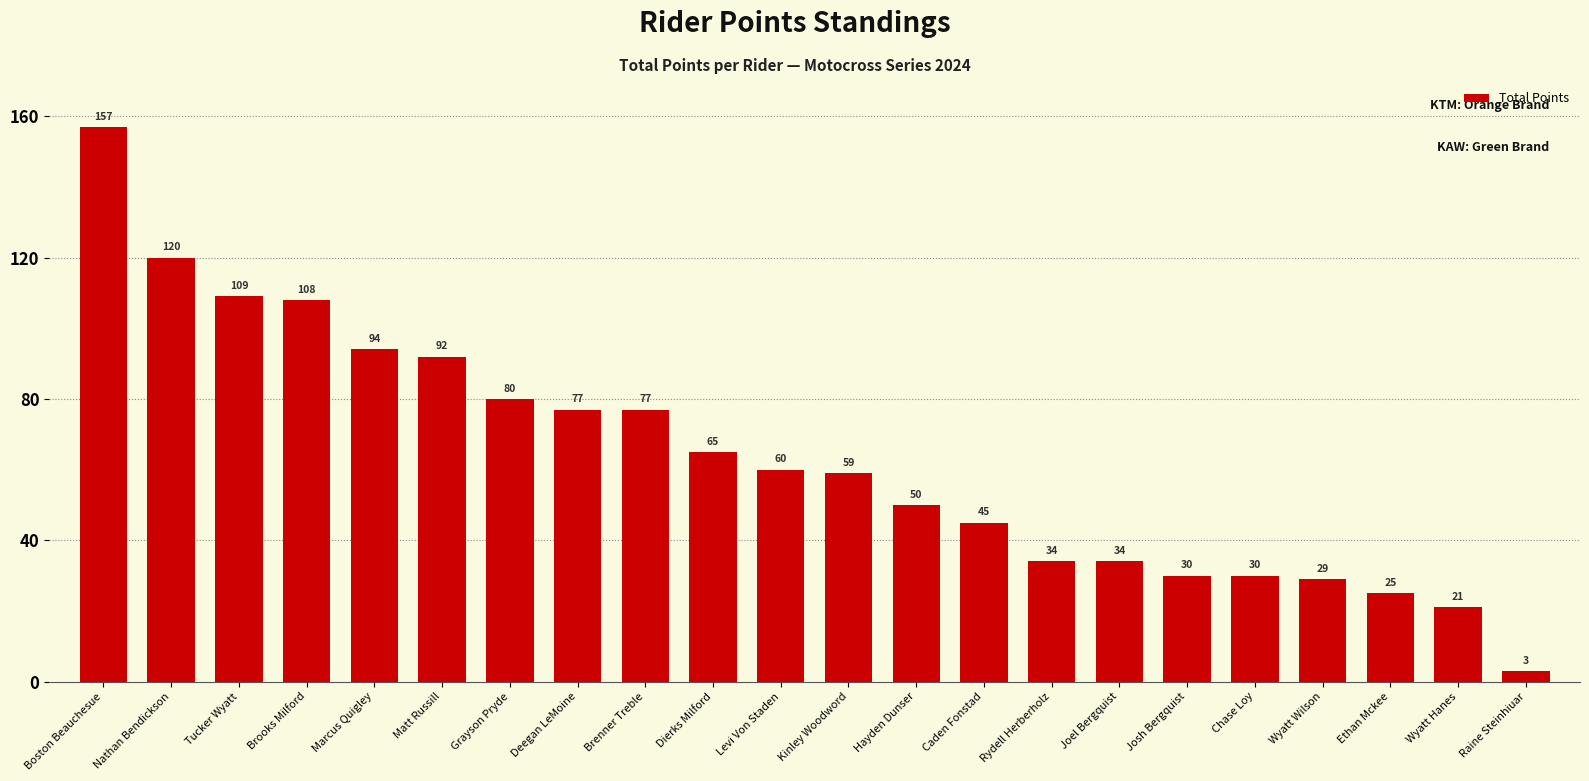

What is the sum of the values at Chase Loy and Brooks Milford?

138